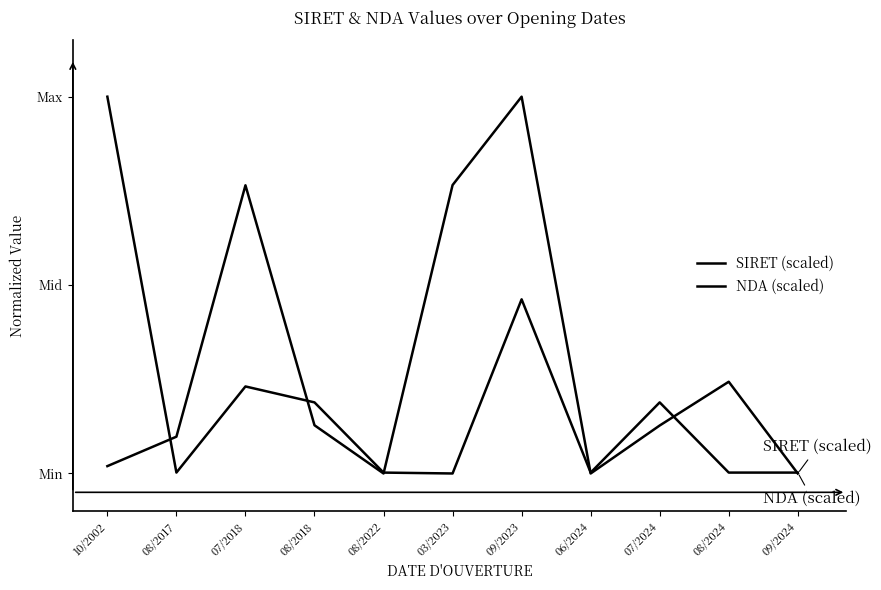

Does the chart have visible grid lines?

No